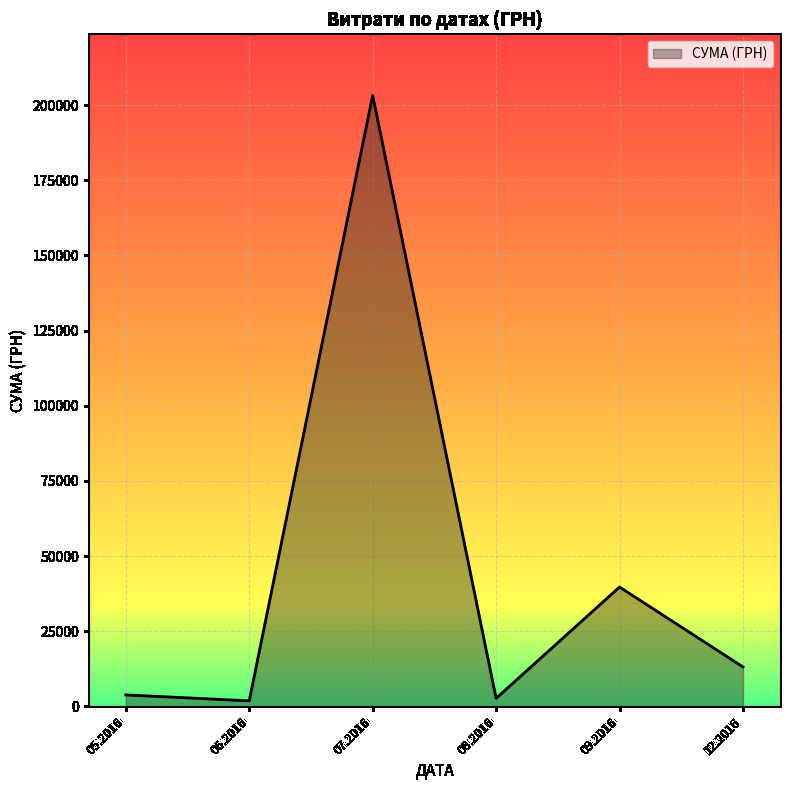

What is the sum of all values?

264481.8